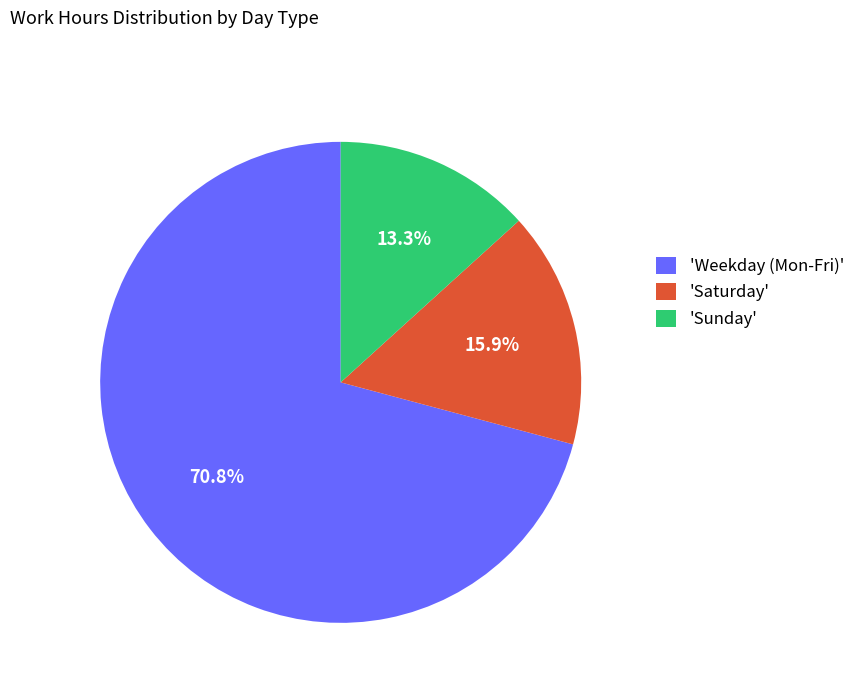

Which has a higher value, 'Saturday' or 'Sunday'?

'Saturday'